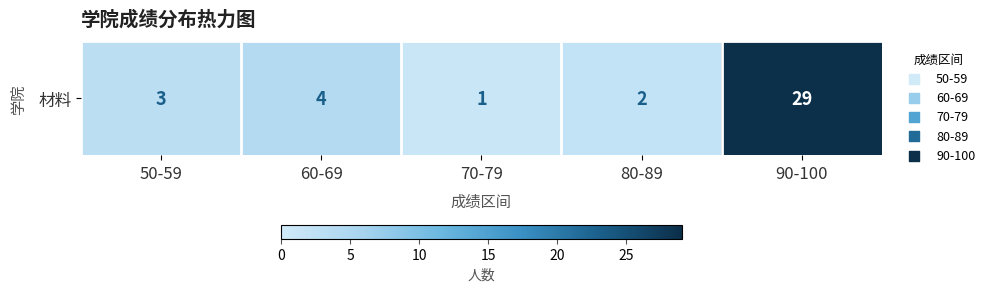

Reading left to right, what are all the values shown in this chart?

3	4	1	2	29